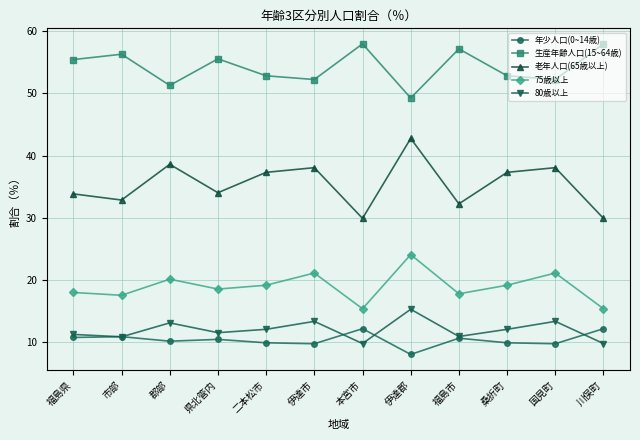

At how many categories does at least one series exceed 25?

12